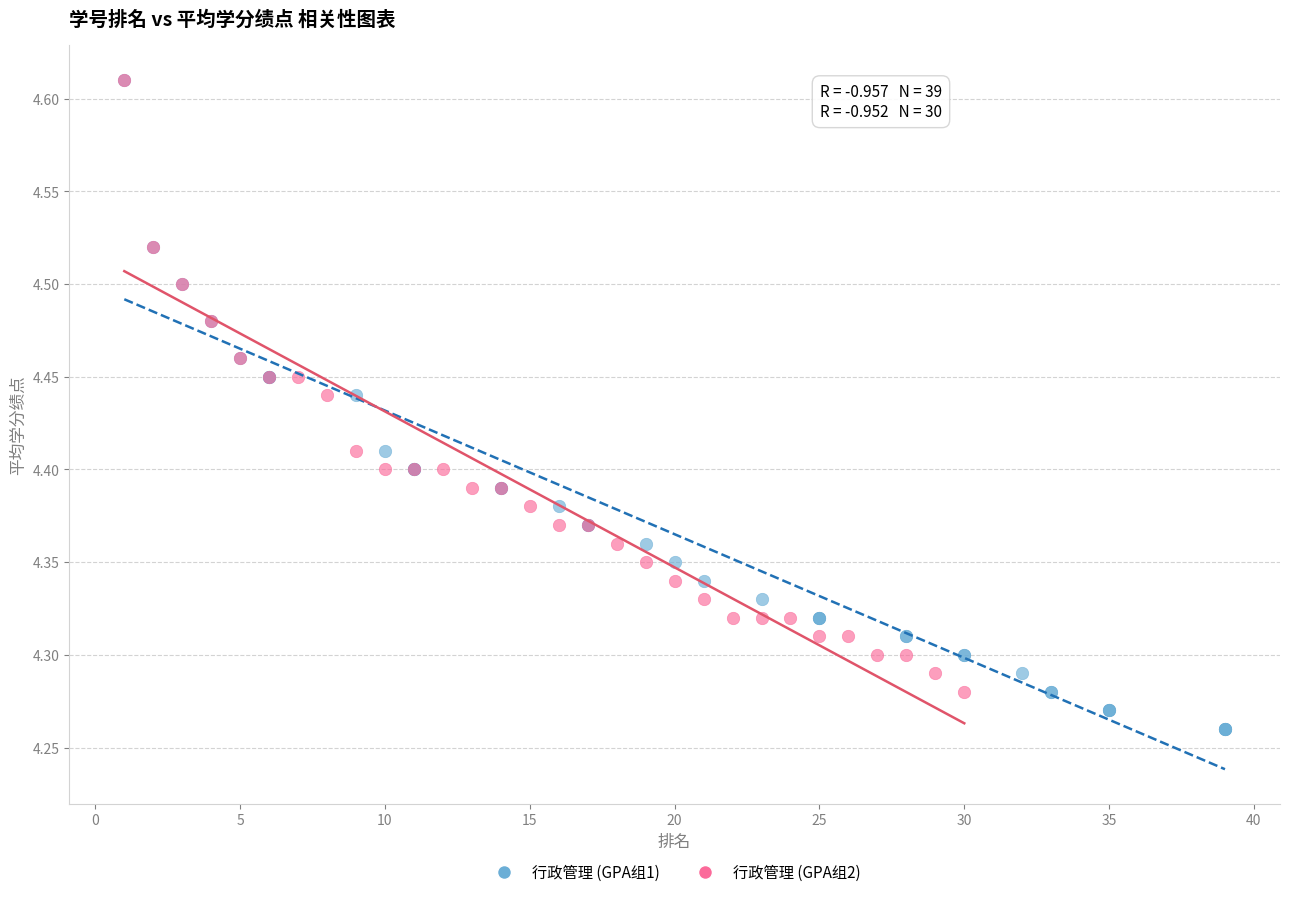

Which series has the largest Y range (max minus min)?

行政管理 (GPA组1)